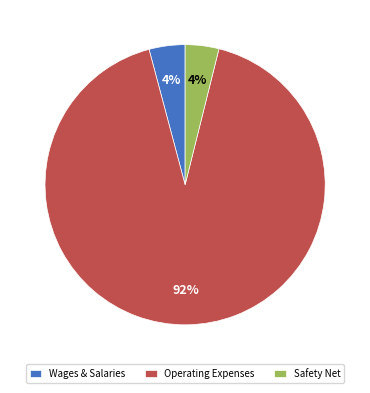

What percentage is the Operating Expenses slice, to the nearest percent?

92%